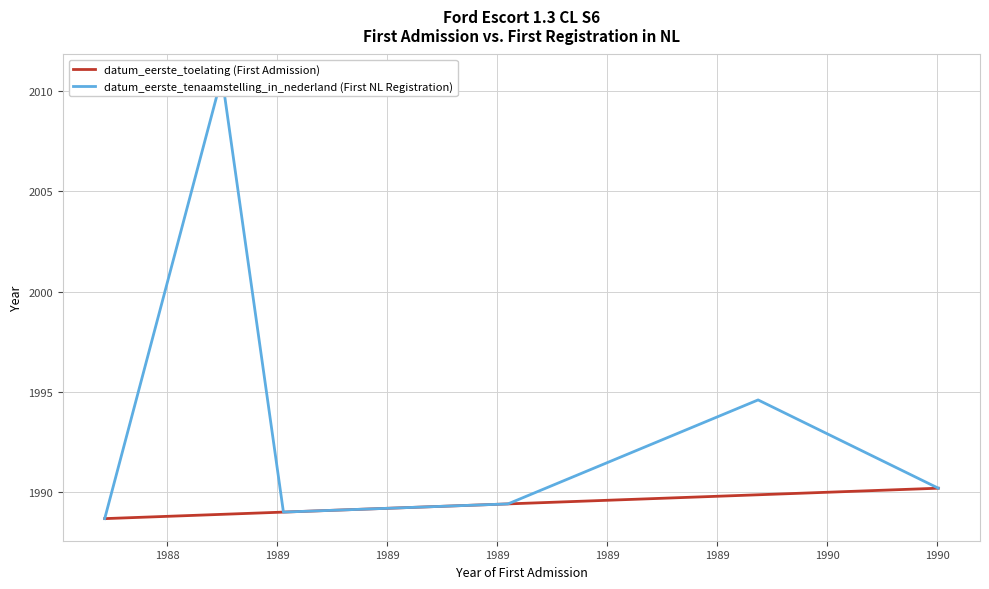

What is the difference between the second highest and second lowest values in the datum_eerste_tenaamstelling_in_nederland (First NL Registration) series?

5.6